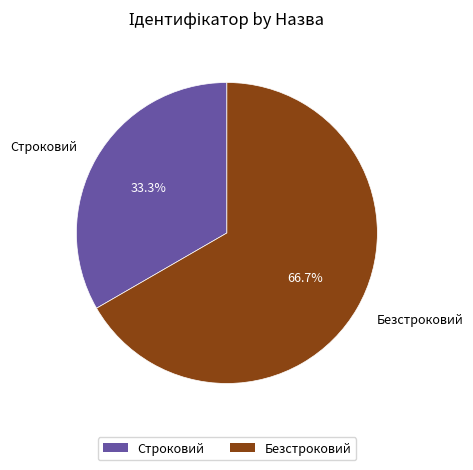

Approximately how many times larger is the value at Строковий compared to Безстроковий?

0.5